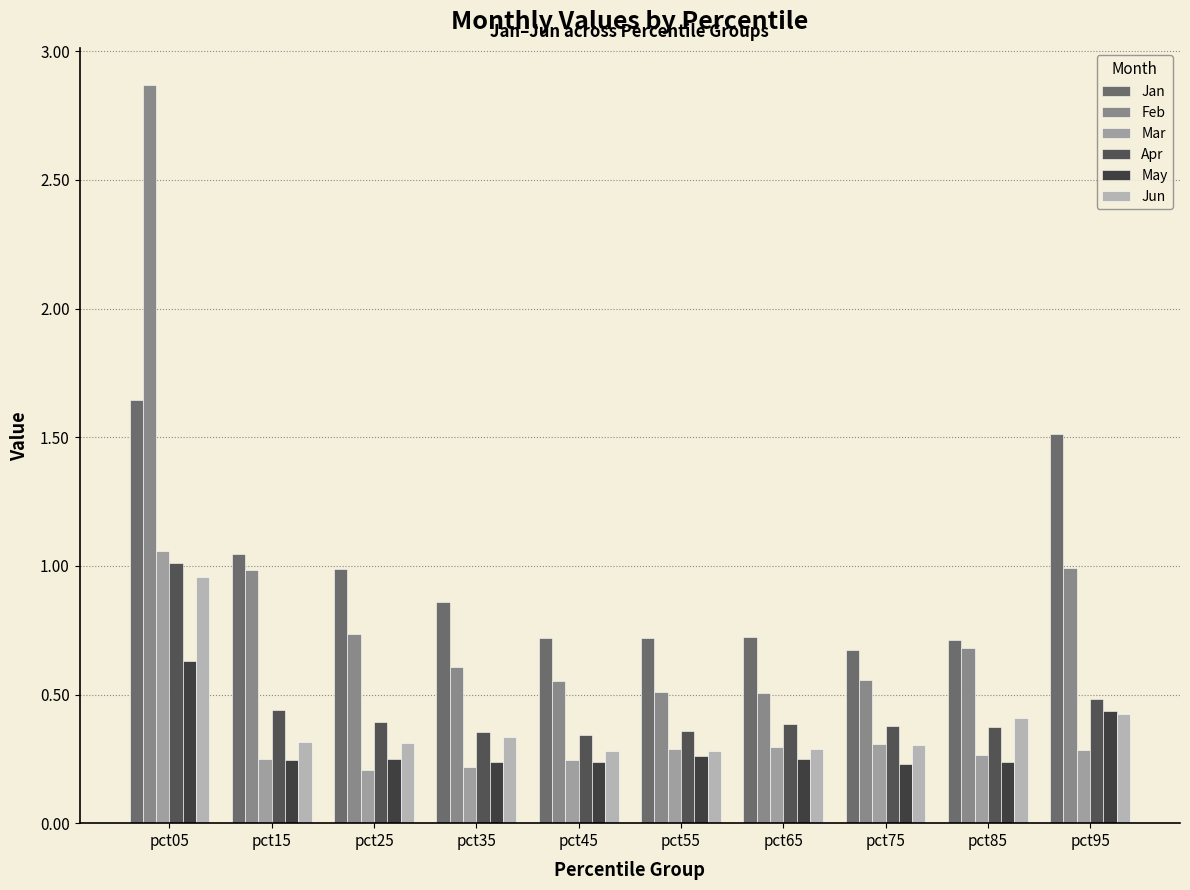

Are the bars horizontal?

No